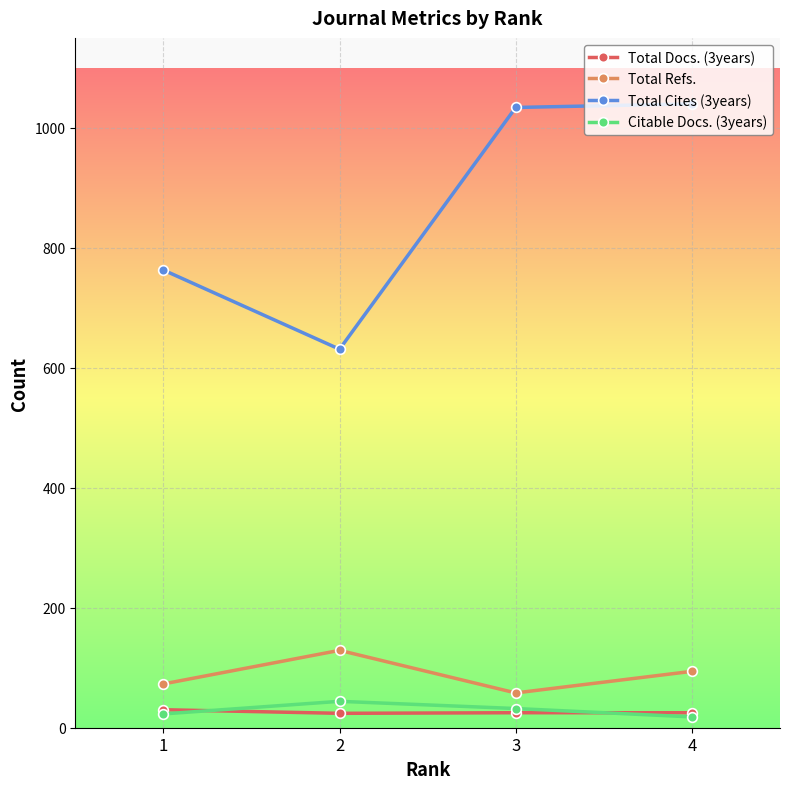

Count the Total Docs. (3years) values in the range 25 to 30.

3